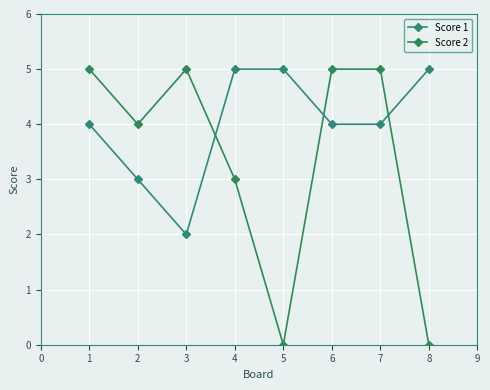

True or false: Score 2 has a value of 5 at 6.

True